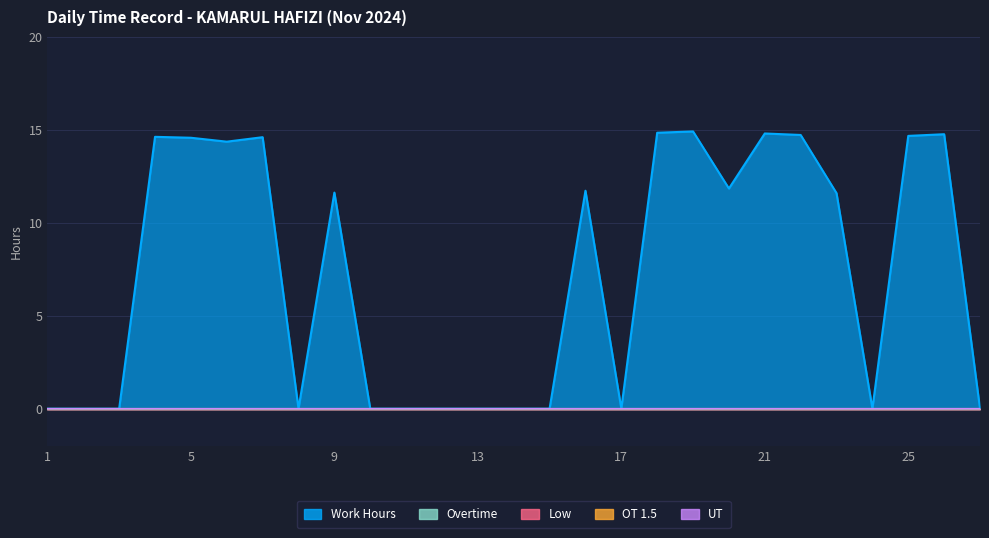

How many values in Work Hours are above zero?

14